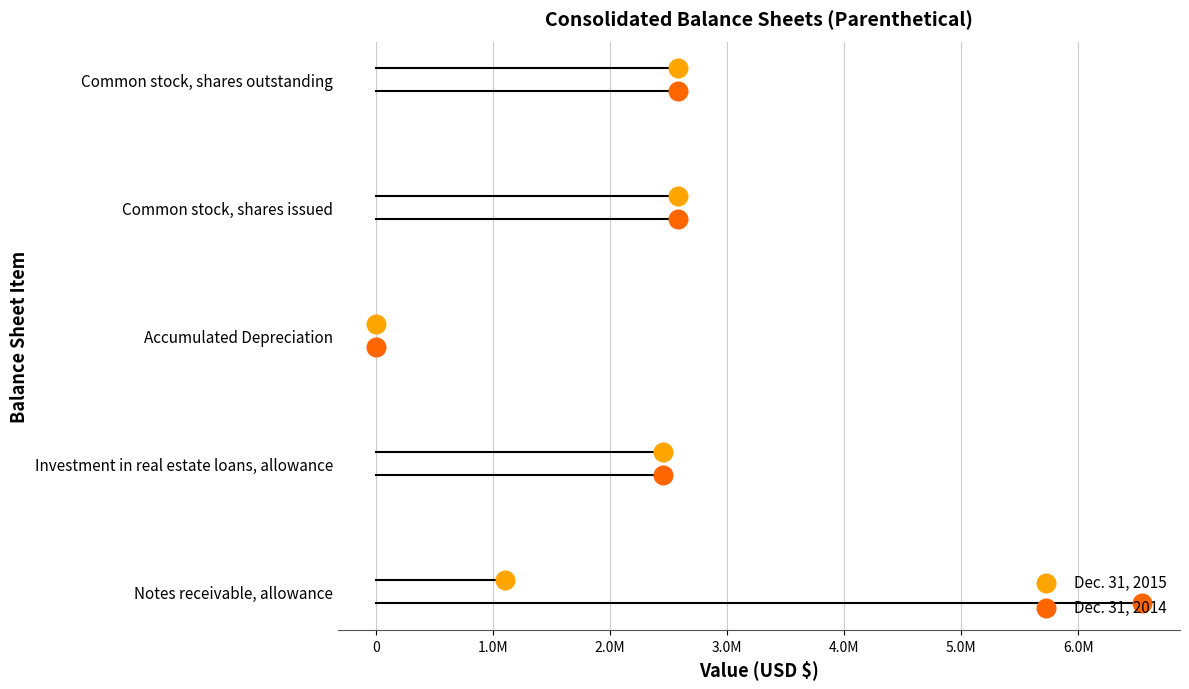

Which series reaches the minimum Y coordinate?

Dec. 31, 2014